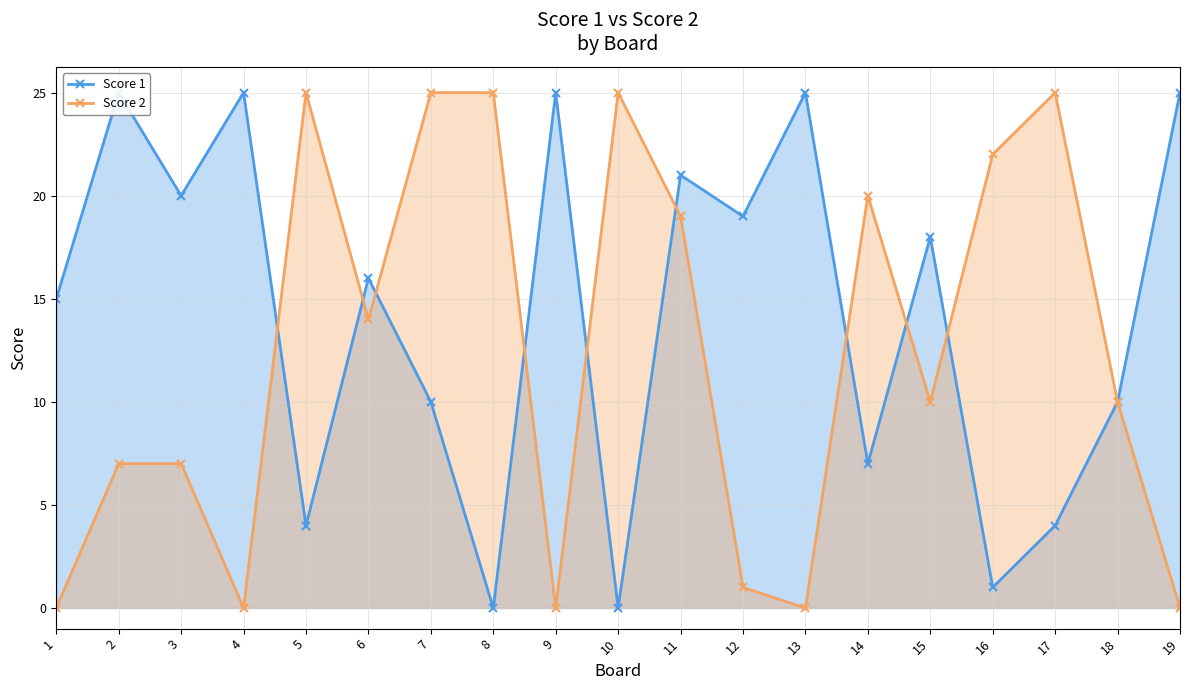

How many lines are shown in the chart?

2